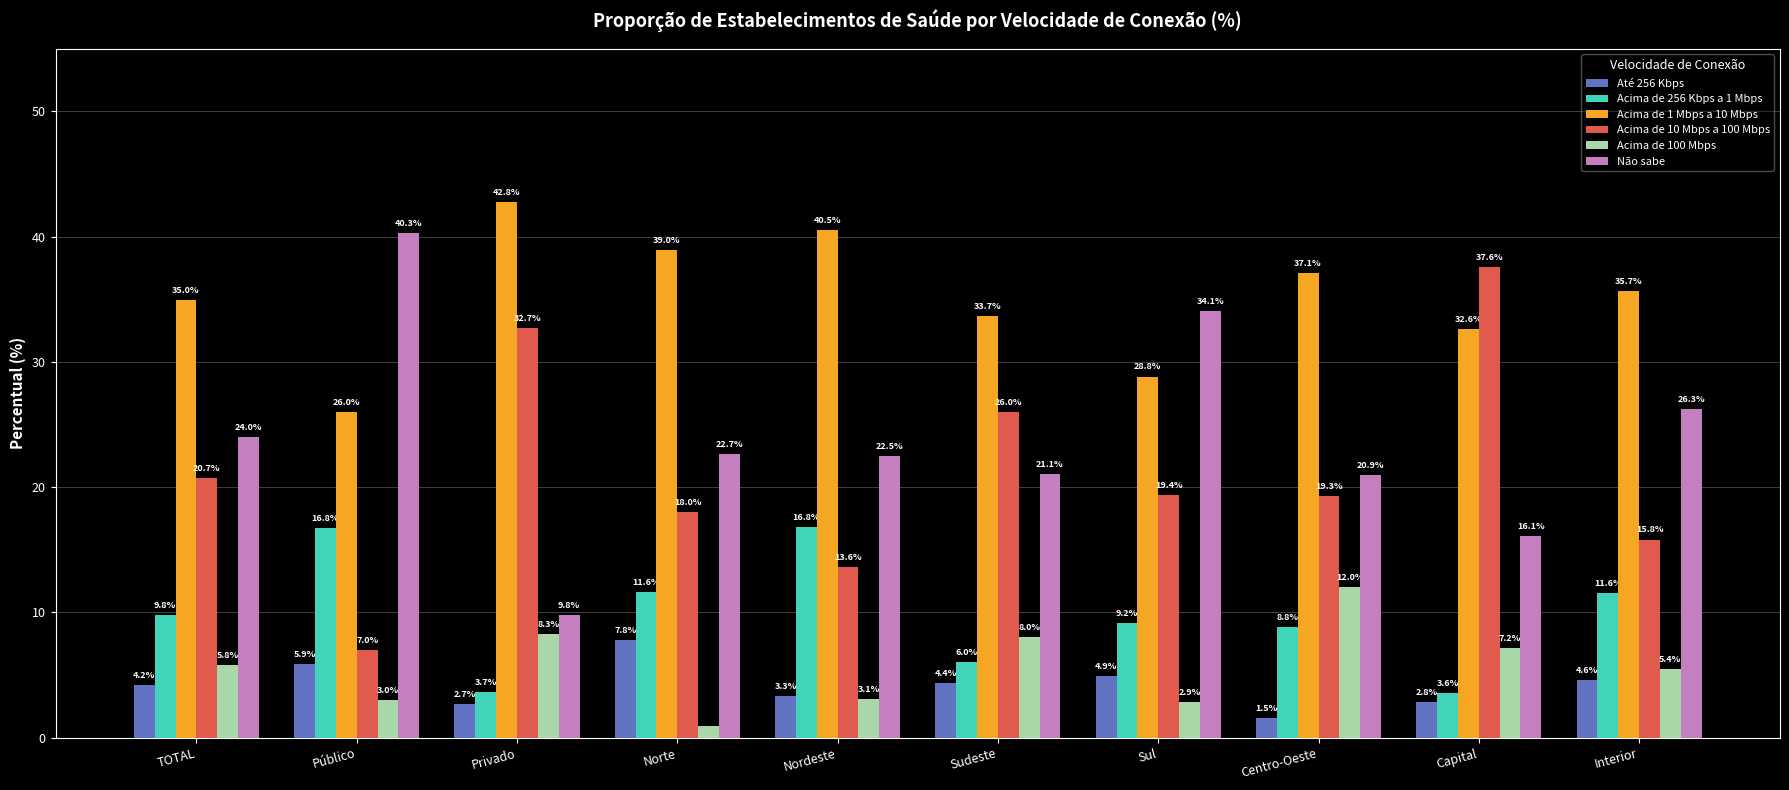

Which category has the lowest value in the Acima de 100 Mbps series?

Norte